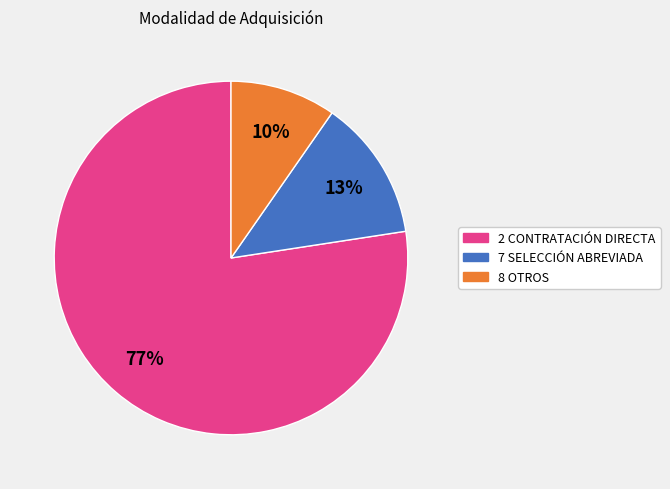

Is there any slice that represents more than half of the pie?

Yes